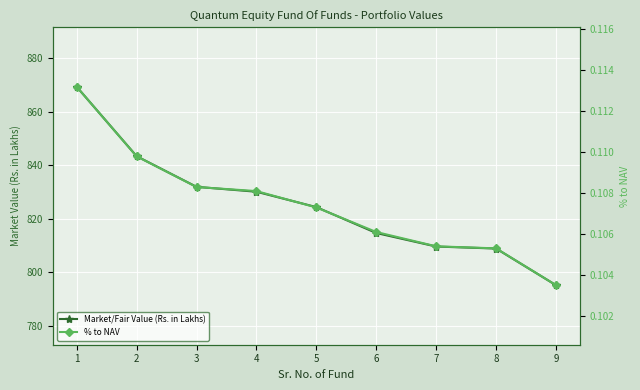

Reading left to right, transcribe all the data shown in this chart.

Market/Fair Value (Rs. in Lakhs): 1=869.3	2=843.4	3=831.9	4=830.1	5=824.3	6=814.7	7=809.6	8=808.9	9=795.2
% to NAV: 1=0.1	2=0.1	3=0.1	4=0.1	5=0.1	6=0.1	7=0.1	8=0.1	9=0.1